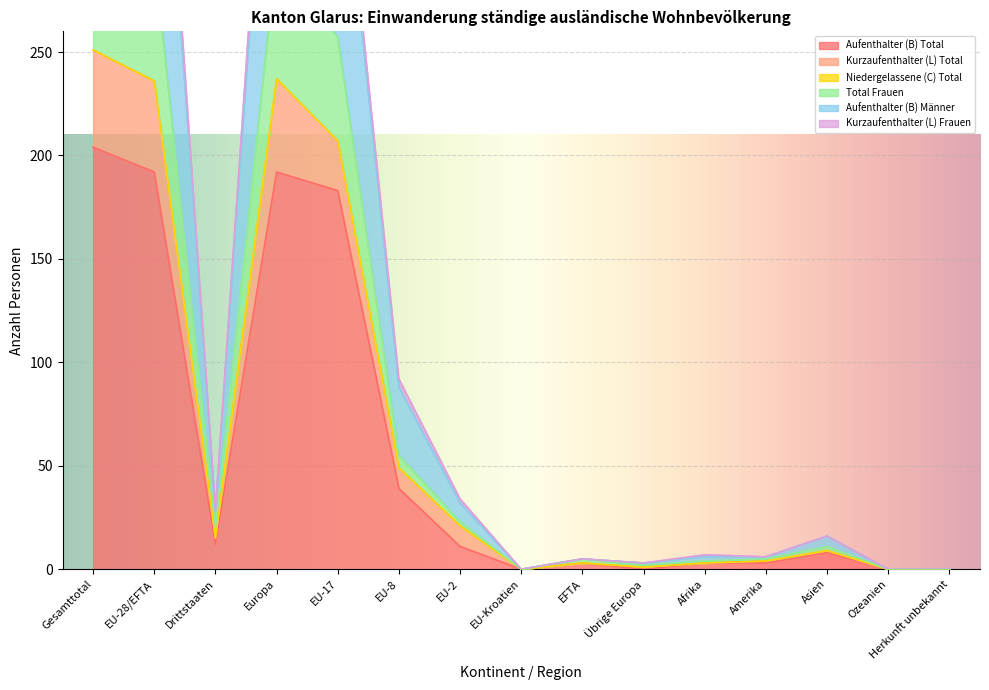

True or false: Total Frauen and Aufenthalter (B) Total cross at least once.

False